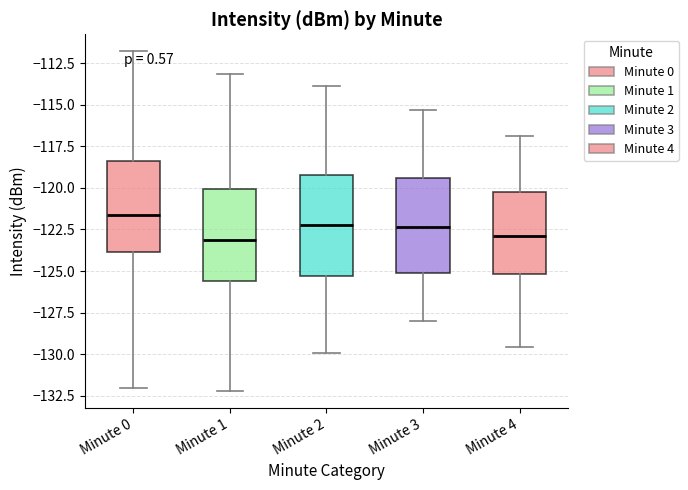

Reading left to right, transcribe this box plot: for each box, give where its median line is, the range the box spans, and where its two whiskers end, as read against the y-axis. The values are not printed on the chart, so give them approximately, as read against the axis.

Minute 0: median -121.5, box -124.0 to -118.5, whiskers -132.0 to -112.0
Minute 1: median -123.0, box -125.5 to -120.0, whiskers -132.0 to -113.0
Minute 2: median -122.0, box -125.5 to -119.0, whiskers -130.0 to -114.0
Minute 3: median -122.5, box -125.0 to -119.5, whiskers -128.0 to -115.5
Minute 4: median -123.0, box -125.0 to -120.0, whiskers -129.5 to -117.0